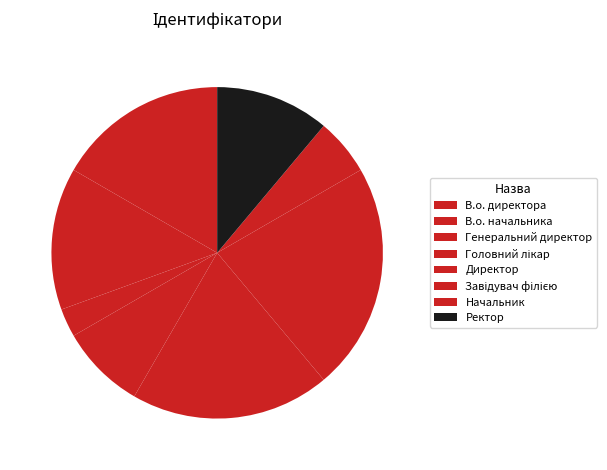

To the nearest percent, what is the difference between the largest and smallest slice percentages?

19%